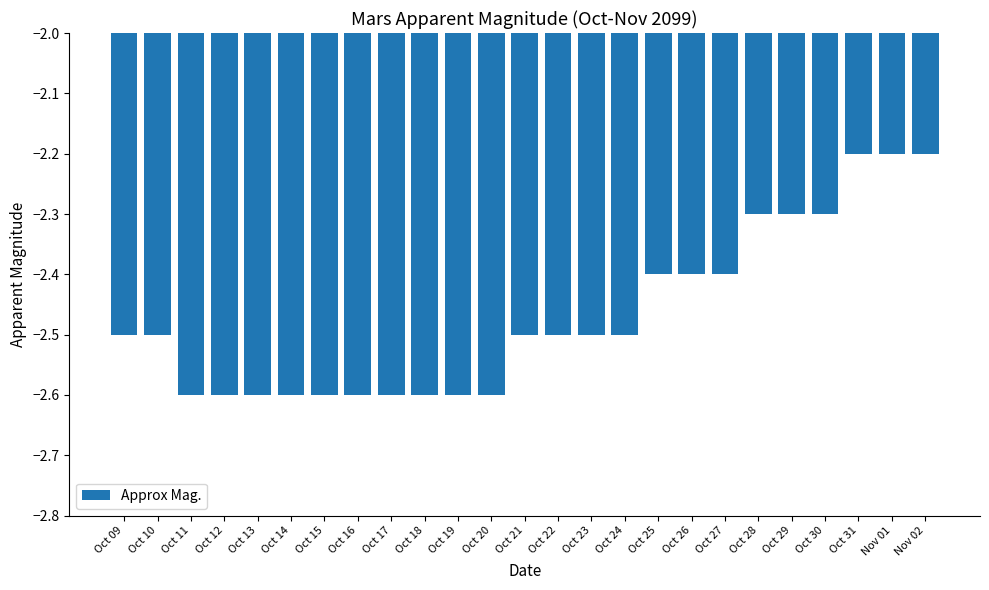

What is the maximum value shown in the chart?

-2.2